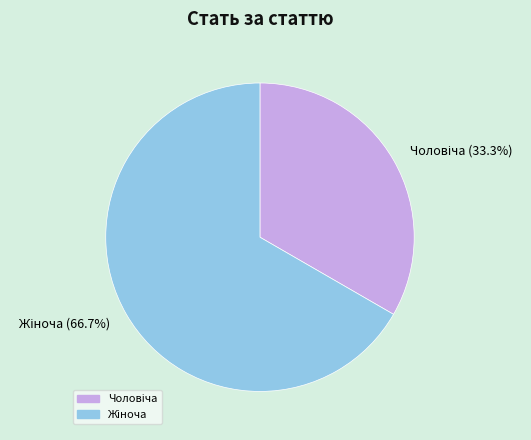

How many slices are in this pie chart?

2